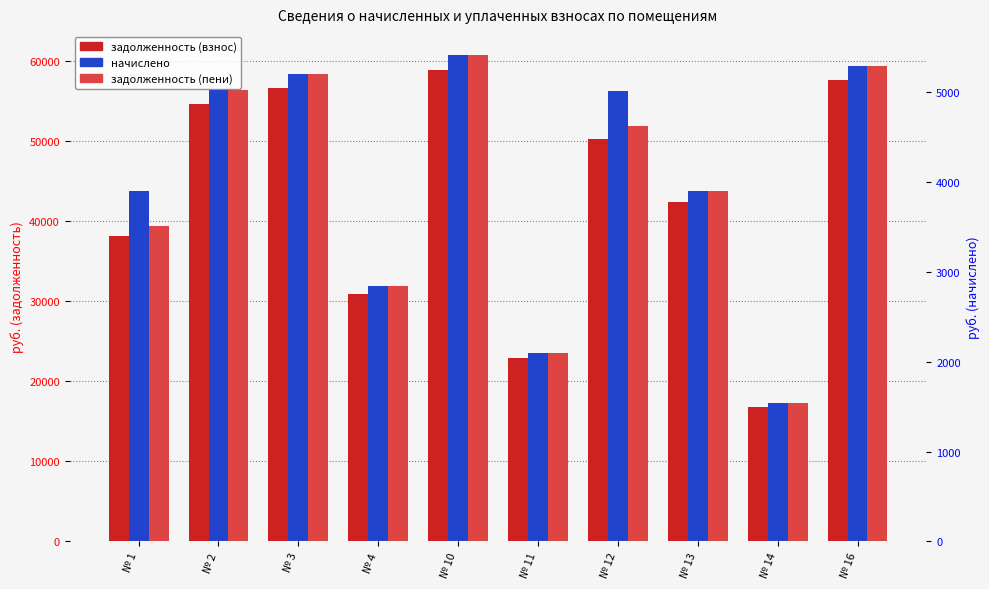

How many bars are there in total?

30